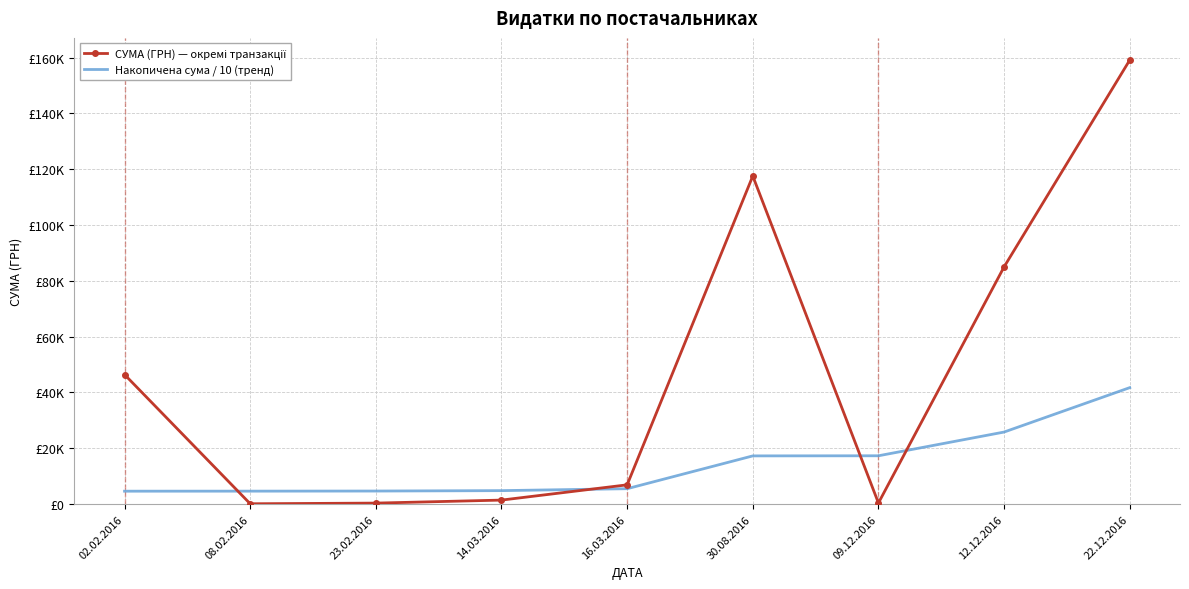

Which series ends up on top after the final intersection of СУМА (ГРН) — окремі транзакції and Накопичена сума / 10 (тренд)?

СУМА (ГРН) — окремі транзакції